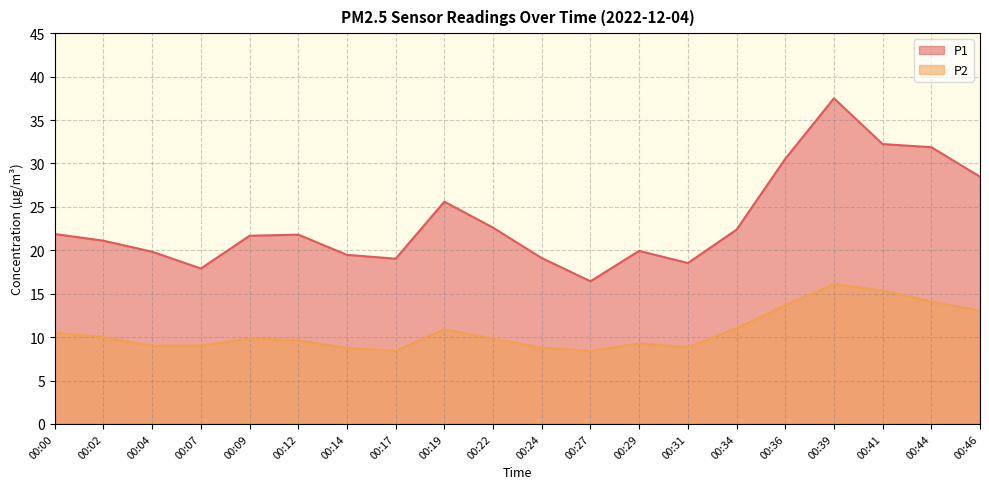

Which has a higher value, 00:34 or 00:09?

00:34